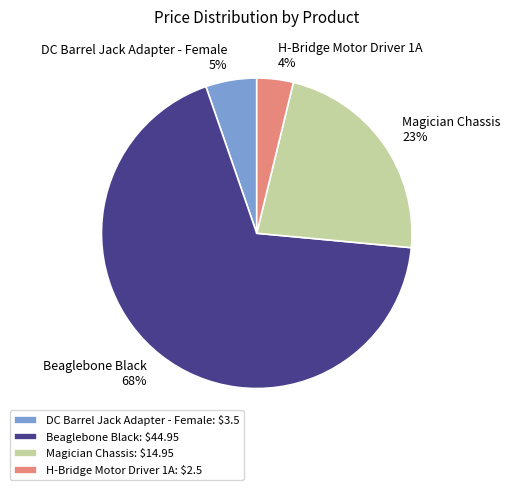

Does Beaglebone Black represent more than half of the total?

Yes